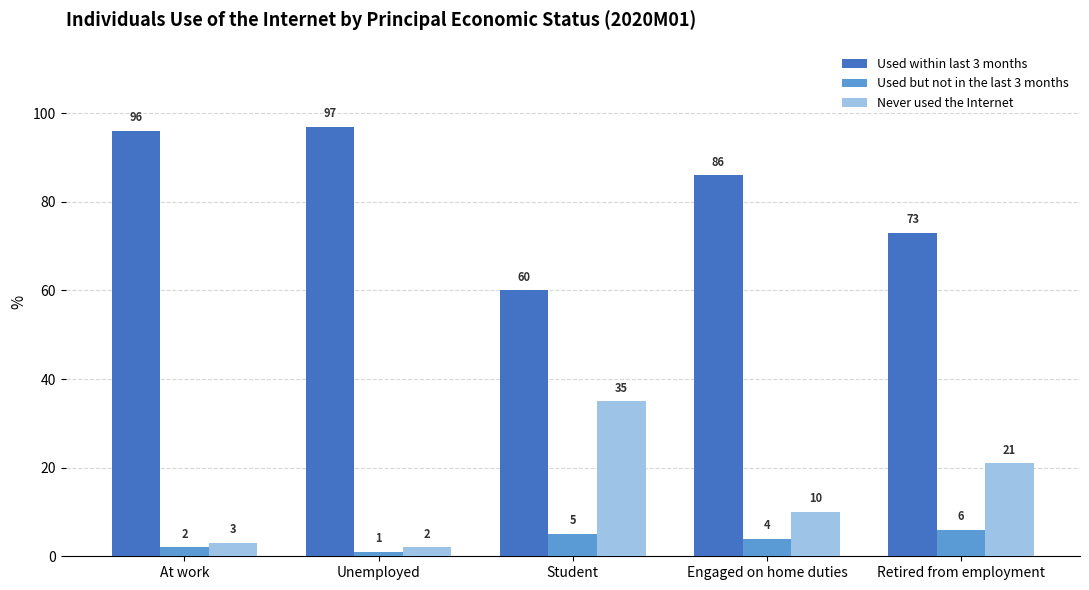

Read the Never used the Internet value at Retired from employment, to the nearest 10.

20